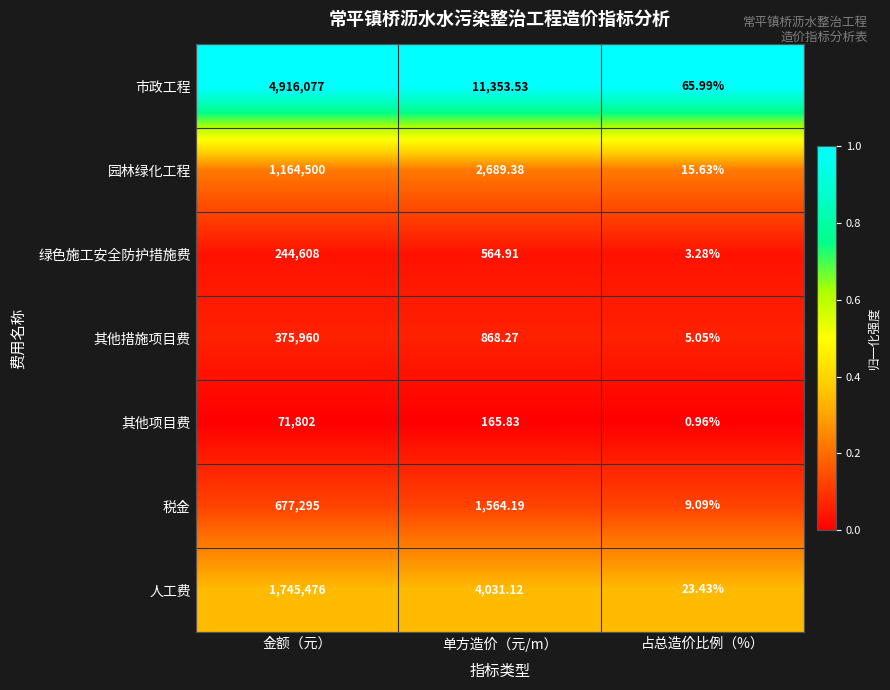

At which category does the chart reach its minimum across all series?

占总造价比例（%）